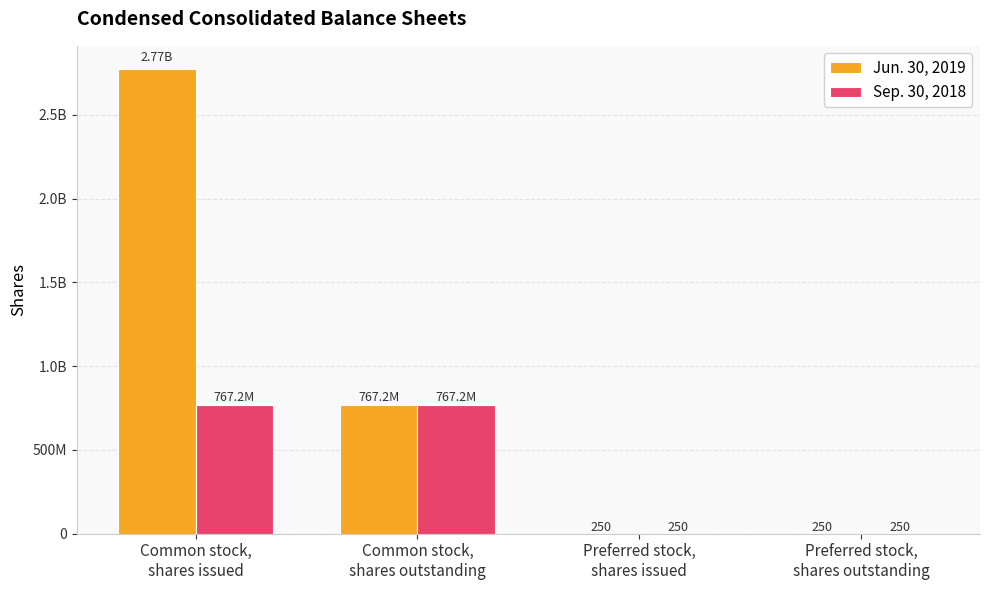

What are all the series names shown in the legend?

Jun. 30, 2019, Sep. 30, 2018